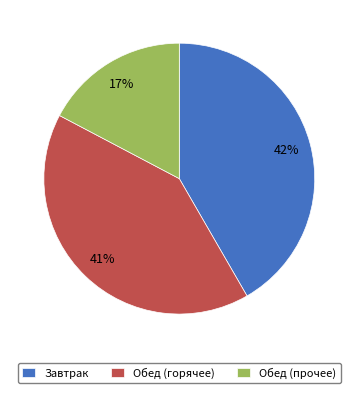

To the nearest percent, what is the average slice percentage?

33%